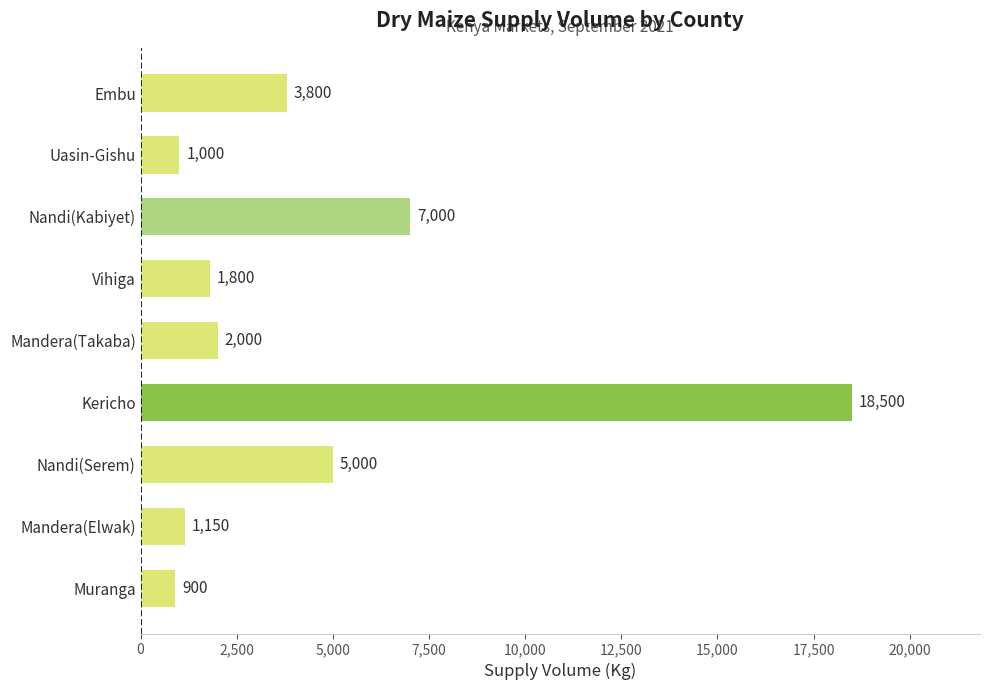

Where is the data nearest to the value 9700?

Nandi(Kabiyet)